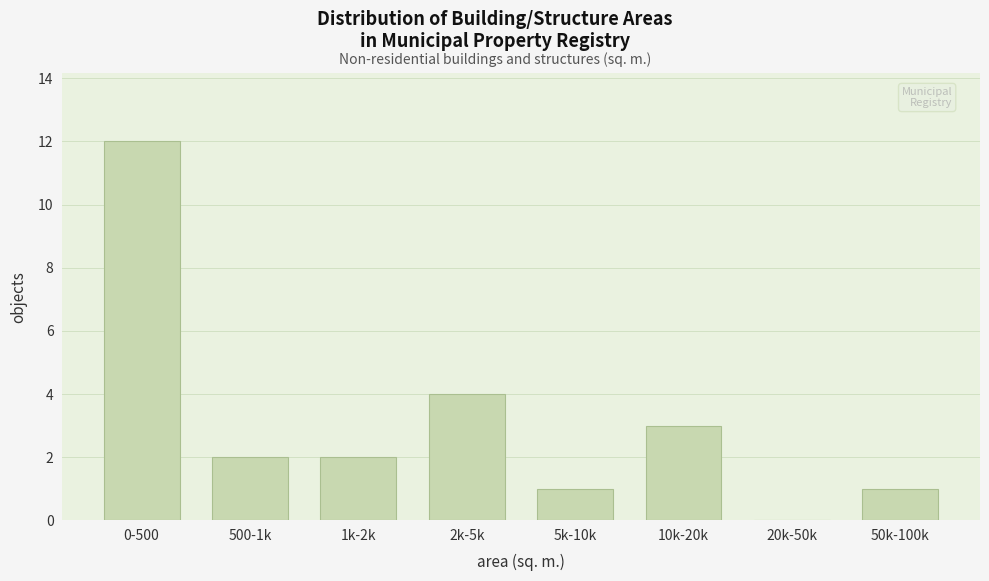

Reading right to left, list all the values displayed in this chart.

50k-100k=1	20k-50k=0	10k-20k=3	5k-10k=1	2k-5k=4	1k-2k=2	500-1k=2	0-500=12